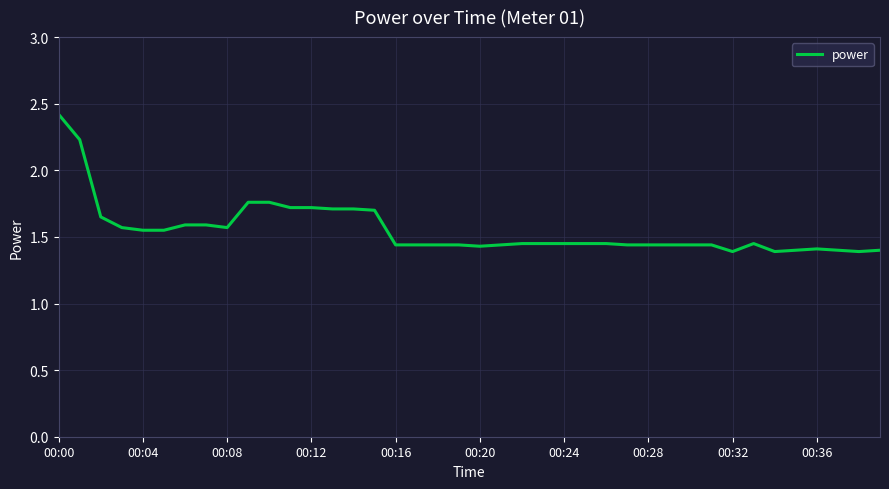

How many lines are shown in the chart?

1